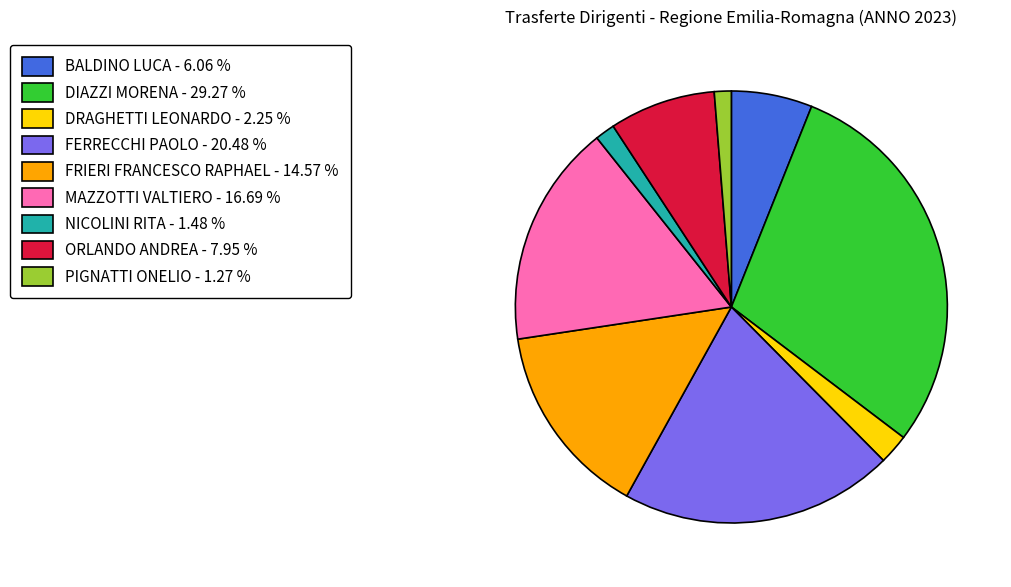

What is the ratio of the value at FRIERI FRANCESCO RAPHAEL - 14.57 % to the value at FERRECCHI PAOLO - 20.48 %?

0.7